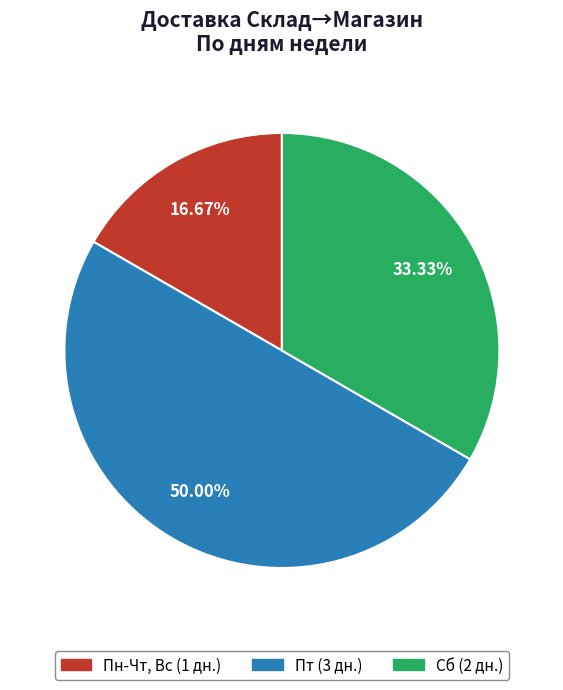

What is the largest slice in the pie chart?

Пт